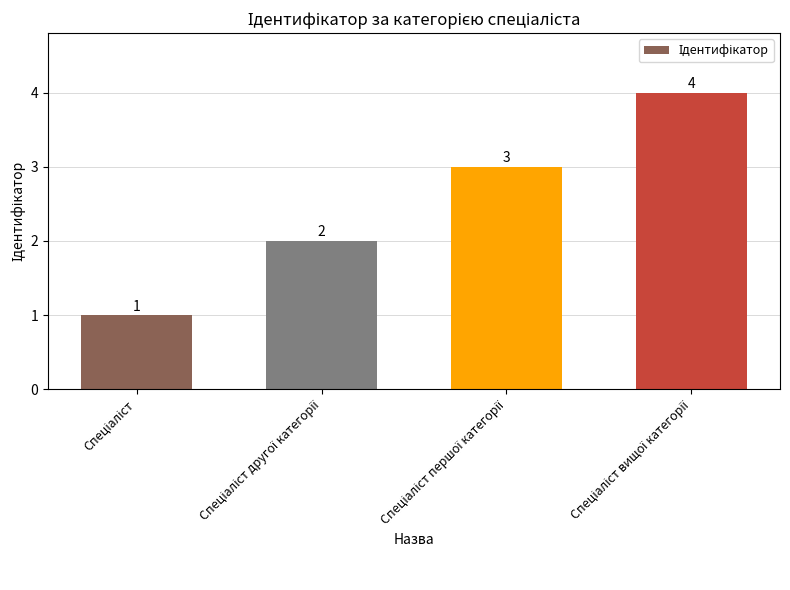

How many values are between 2 and 4?

3